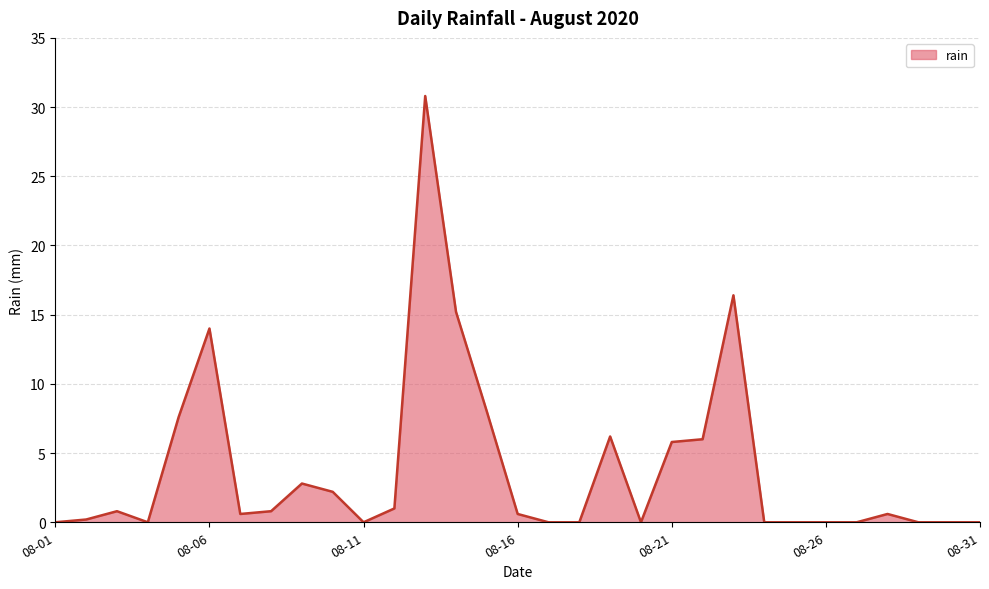

What is the greatest value displayed?

30.8